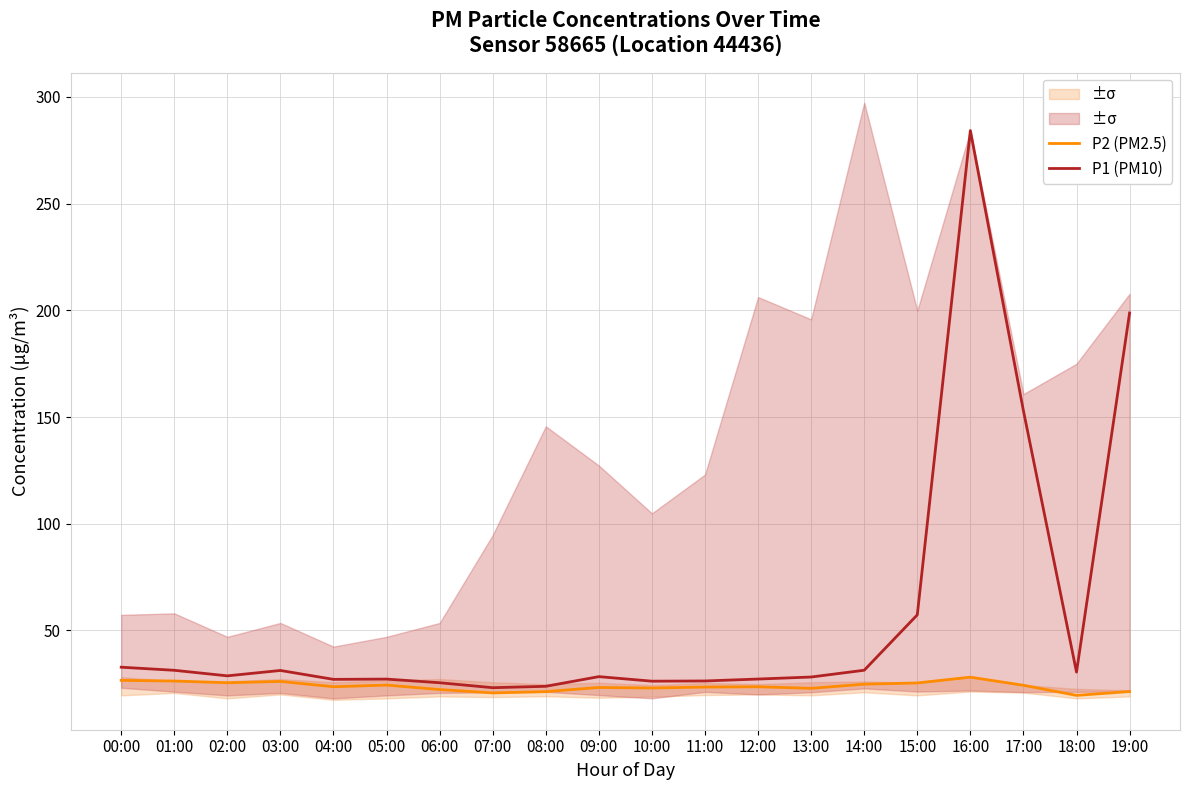

What is the sum of all P2 (PM2.5) values?

477.2